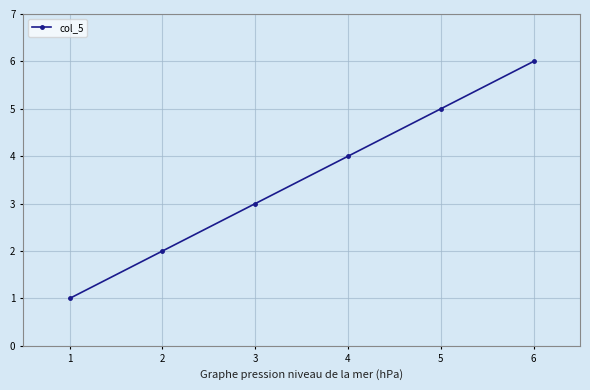

Reading left to right, list all the values displayed in this chart.

1=1	2=2	3=3	4=4	5=5	6=6